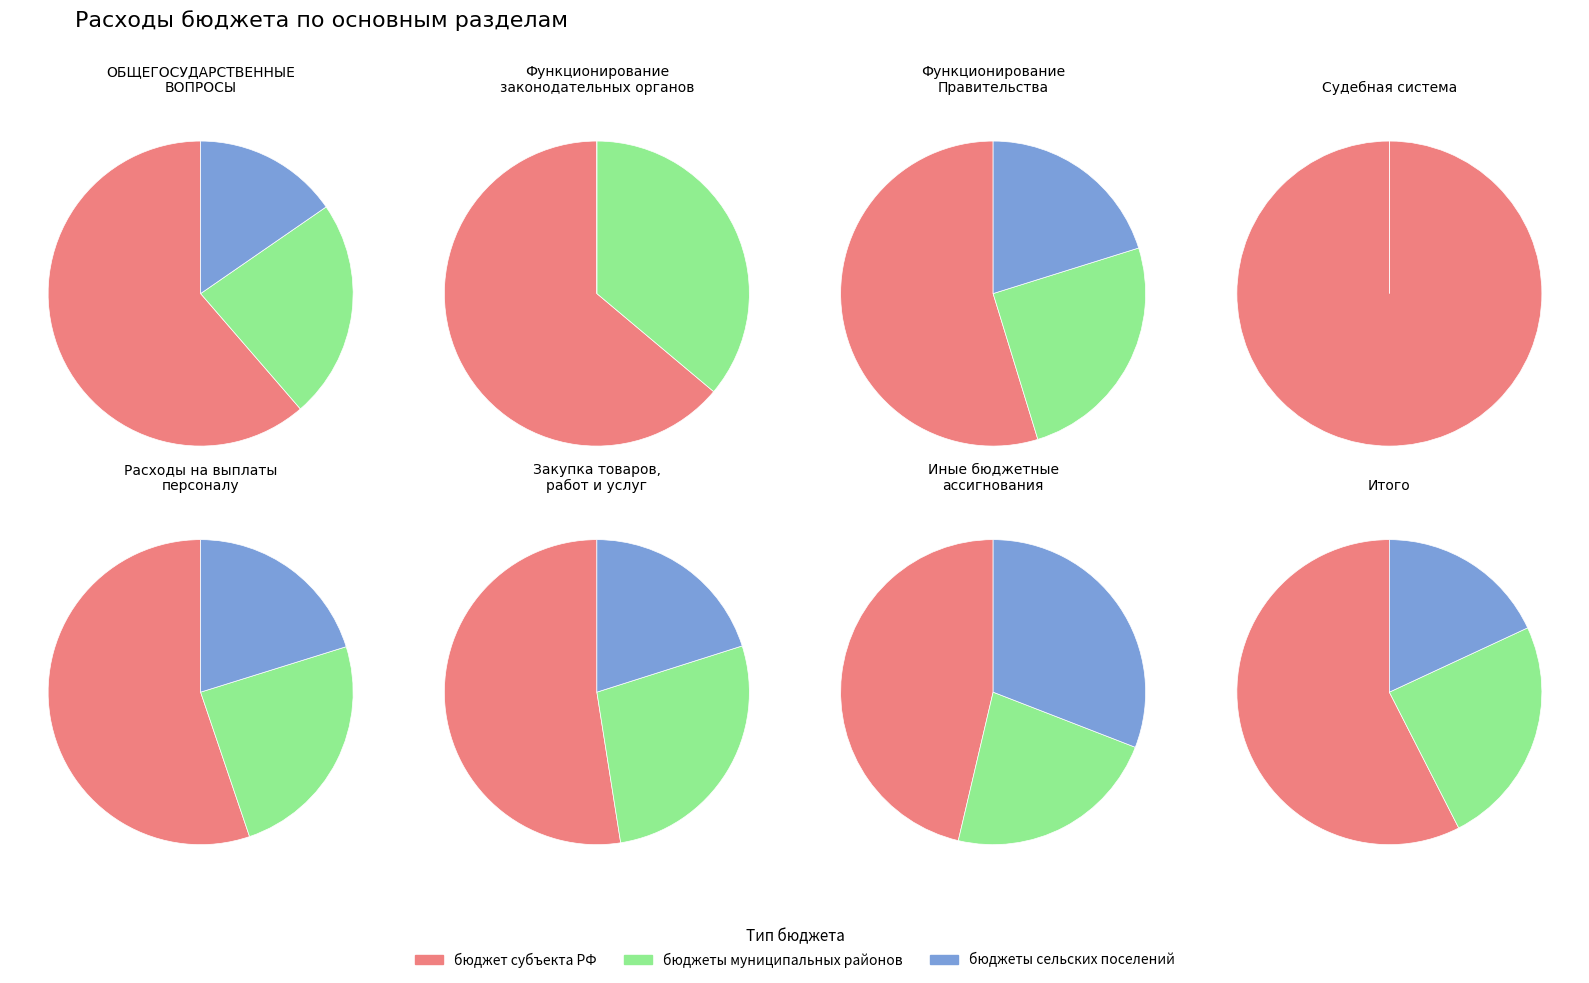

Is Судебная система the majority of the pie?

No